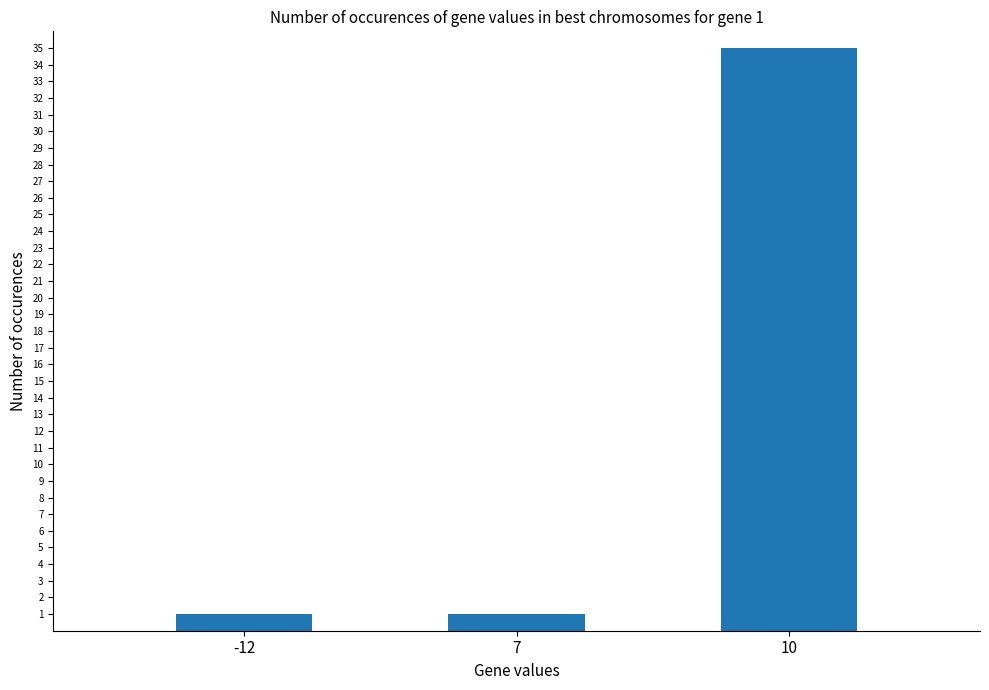

What is the difference between the values at -12 and 10?

34